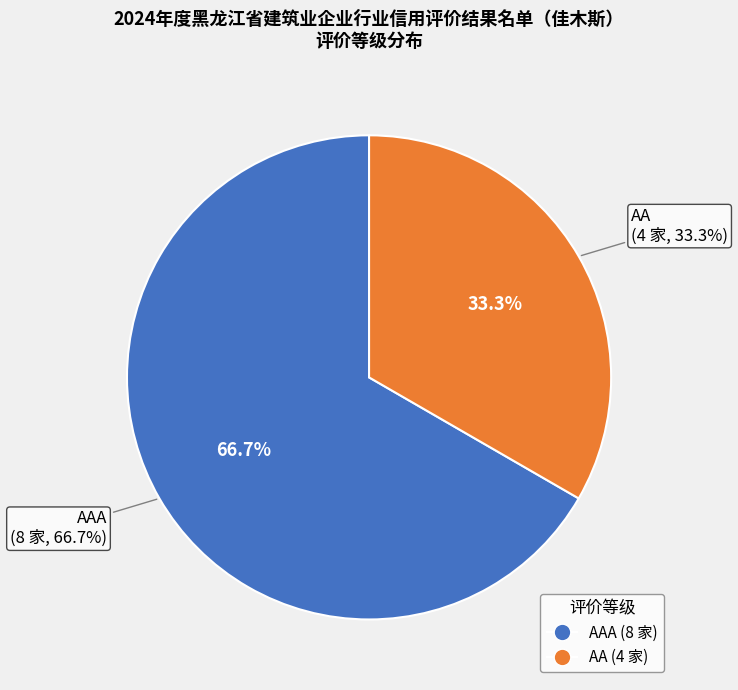

Which slice is the largest?

AAA